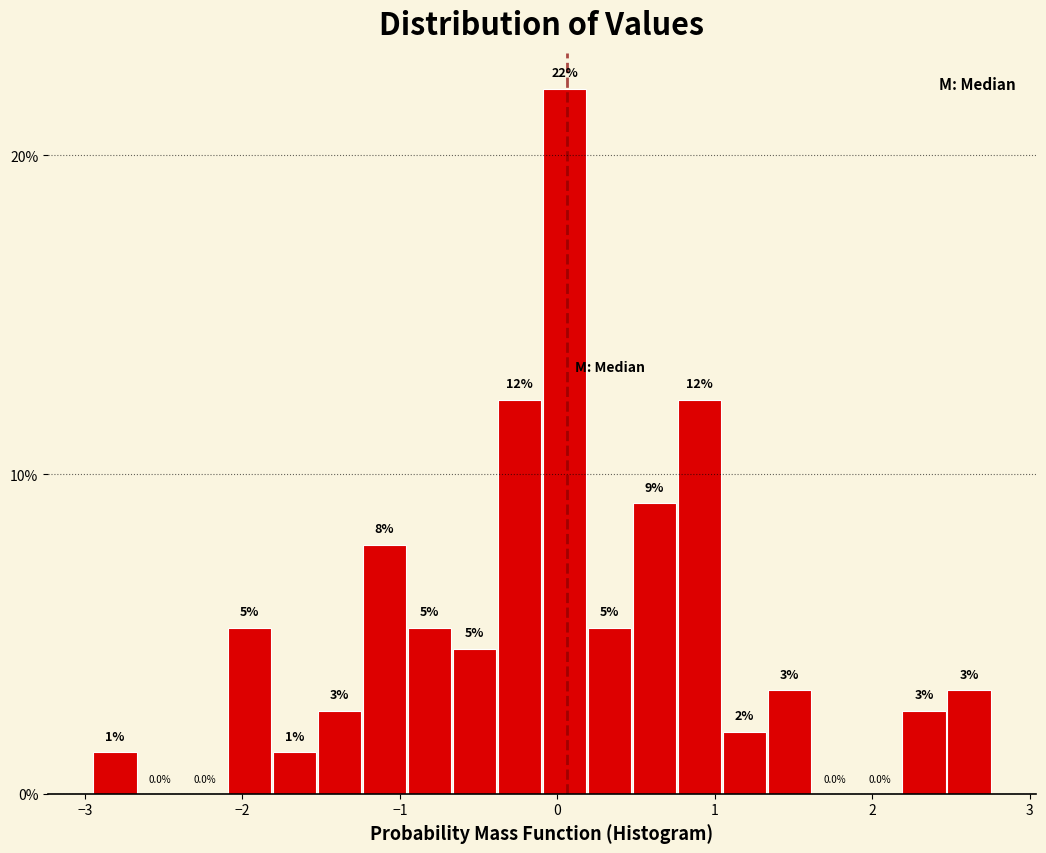

Read against the x-axis, roughly where is the centre of the tallest bar?

0.0